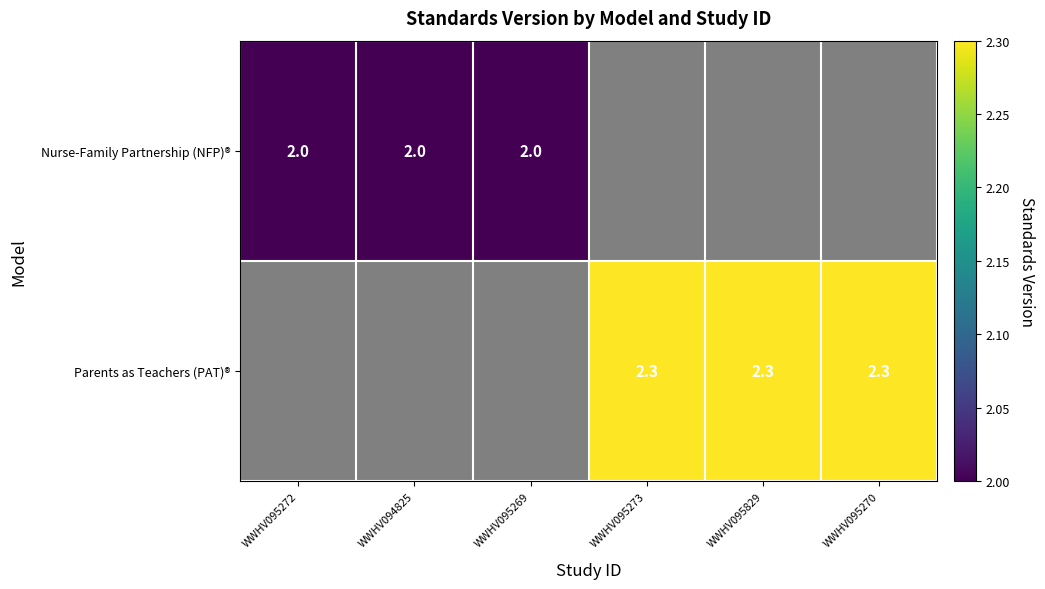

The value of Parents as Teachers (PAT)® at WWHV095270 is 2.3. True or false?

True